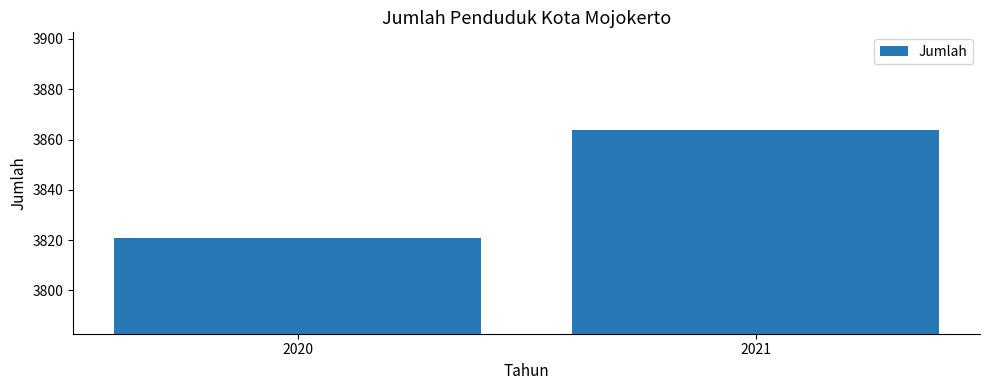

Approximately how many times larger is the value at 2020 compared to 2021?

1.0